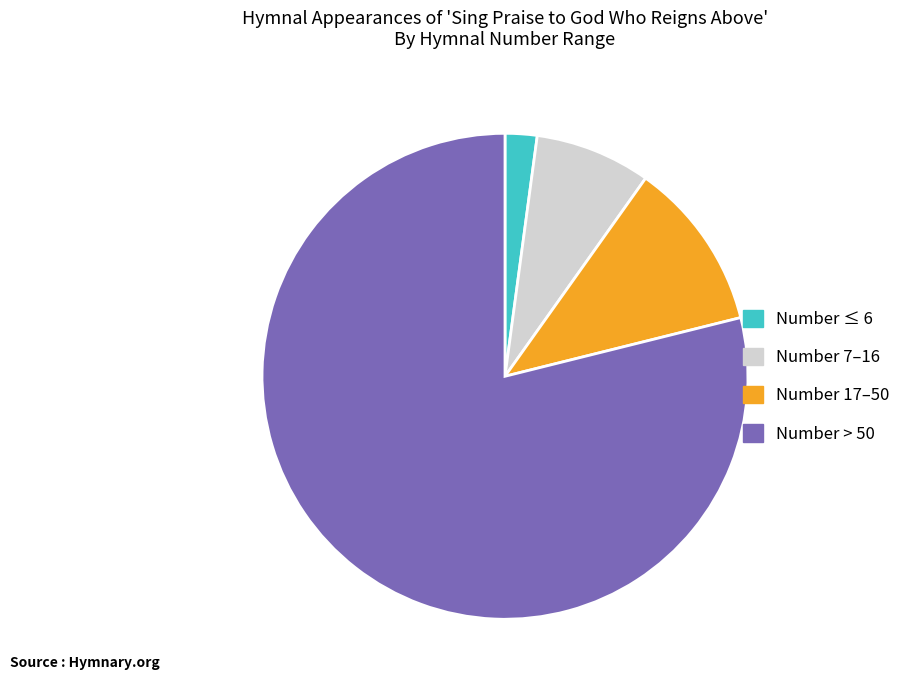

Which slice is the largest?

Number > 50